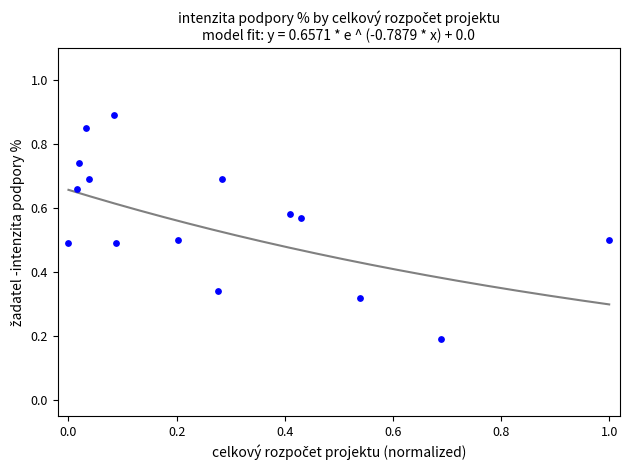

What is the range of X values (max minus min)?

1.0